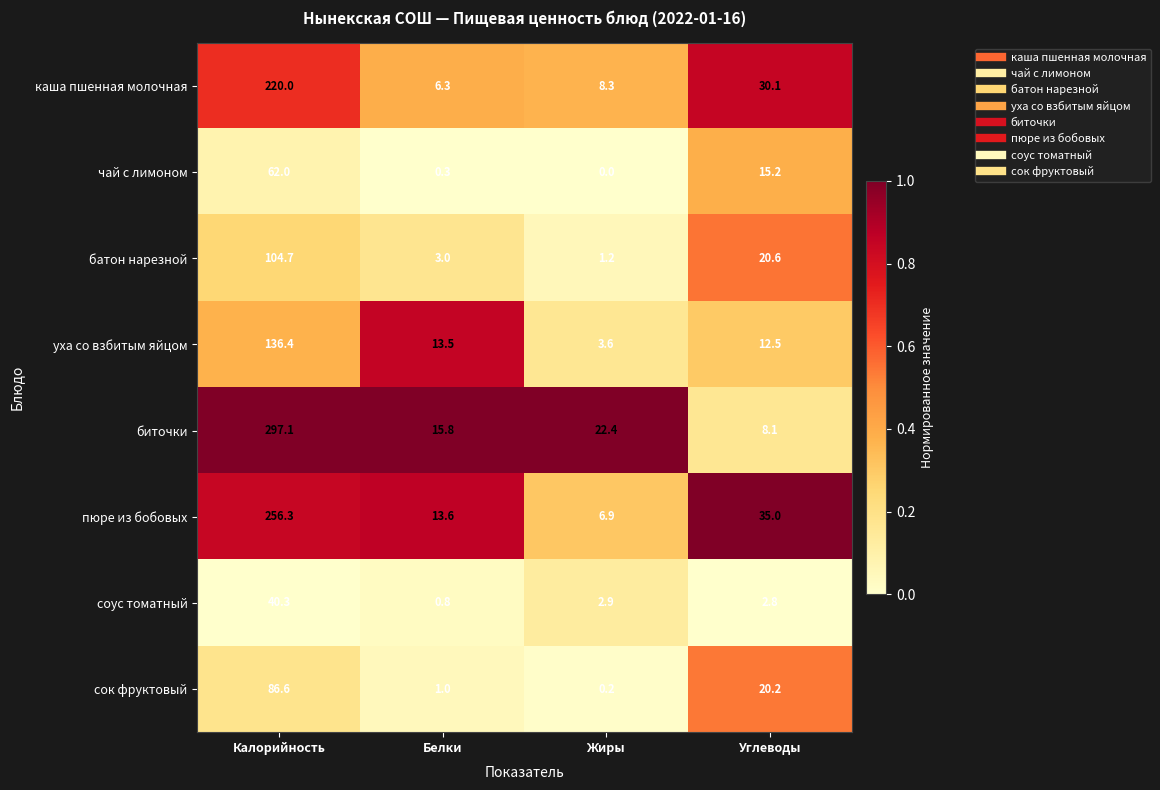

At which label is каша пшенная молочная closest to 113?

Углеводы